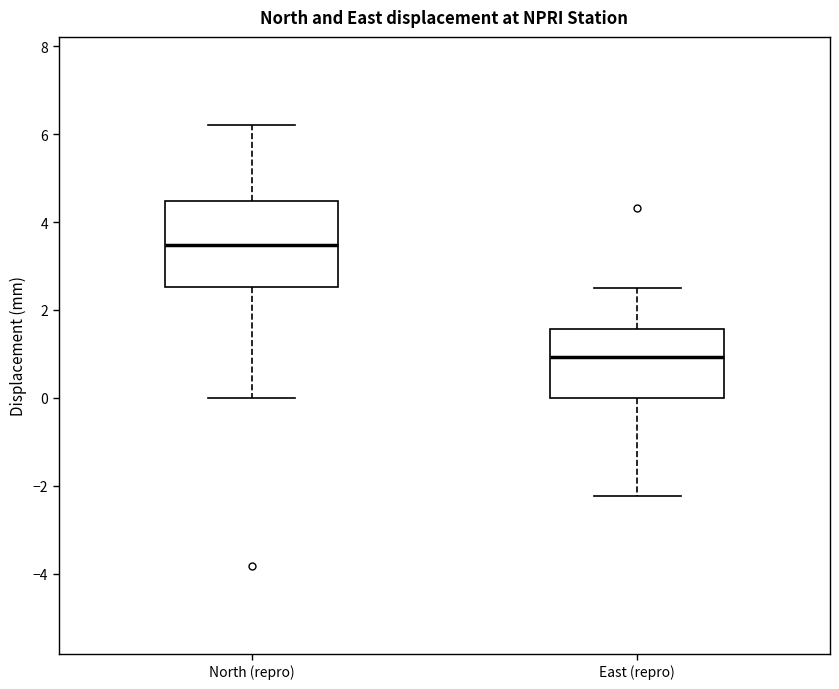

Reading left to right, read every box against the y-axis: the position of its median line, the range the box covers, and the ends of its whiskers. The values are not printed on the chart, so give them approximately, as read against the axis.

North (repro): median 3.4, box 2.6 to 4.4, whiskers 0.0 to 6.2
East (repro): median 1.0, box 0.0 to 1.6, whiskers -2.2 to 2.6